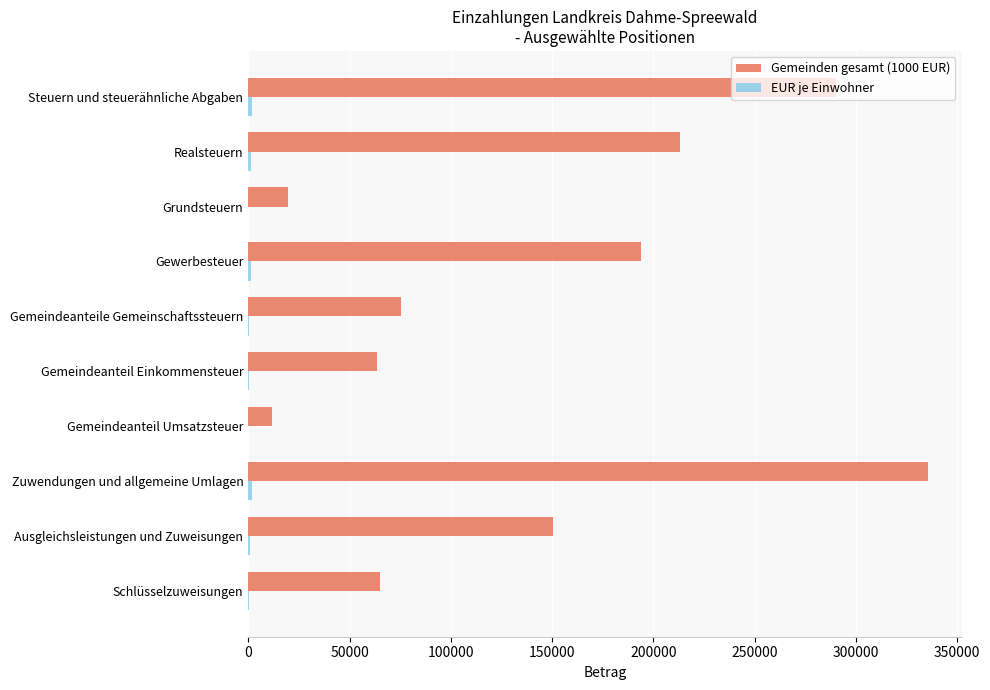

What is the maximum value shown in the chart?

335363